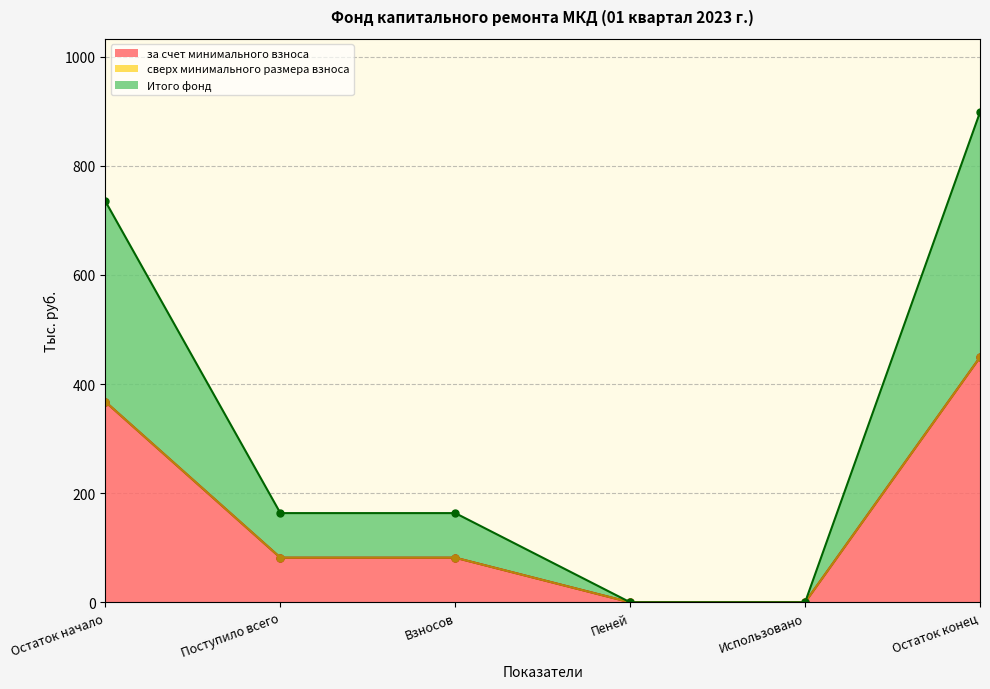

What is the difference between the second highest and minimum values in the Итого фонд series?

367.4